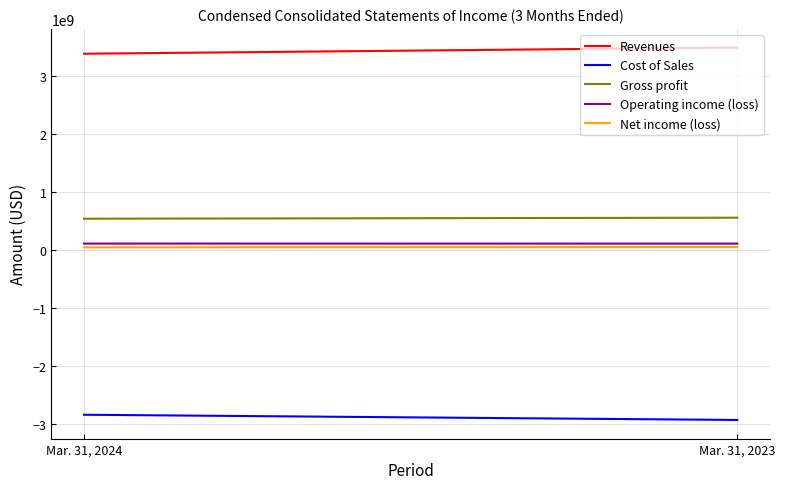

The Operating income (loss) series shows 106700000 at Mar. 31, 2024. True or false?

True